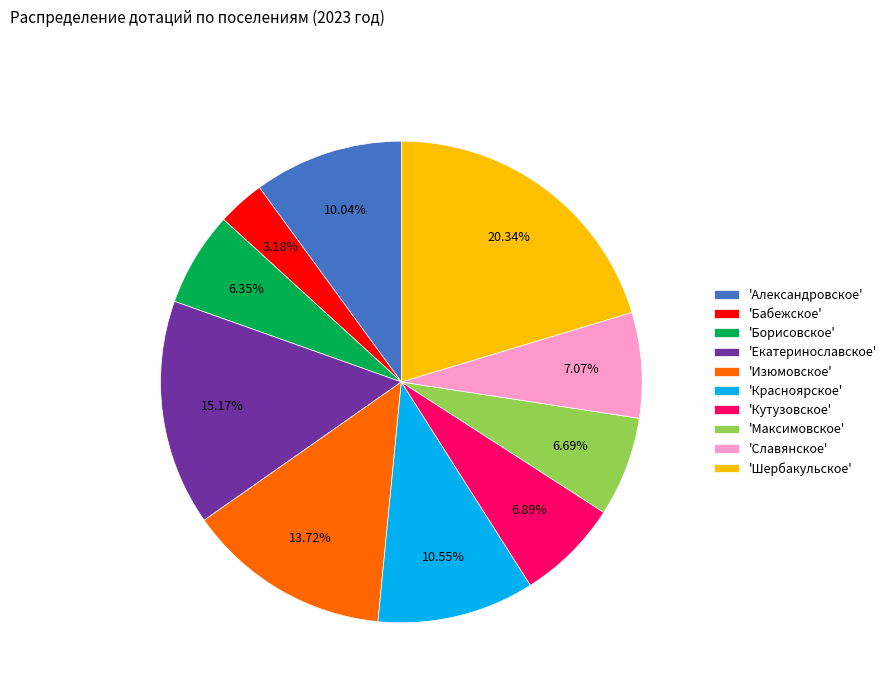

What is the ratio of the value at 'Бабежское' to the value at 'Красноярское'?

0.3